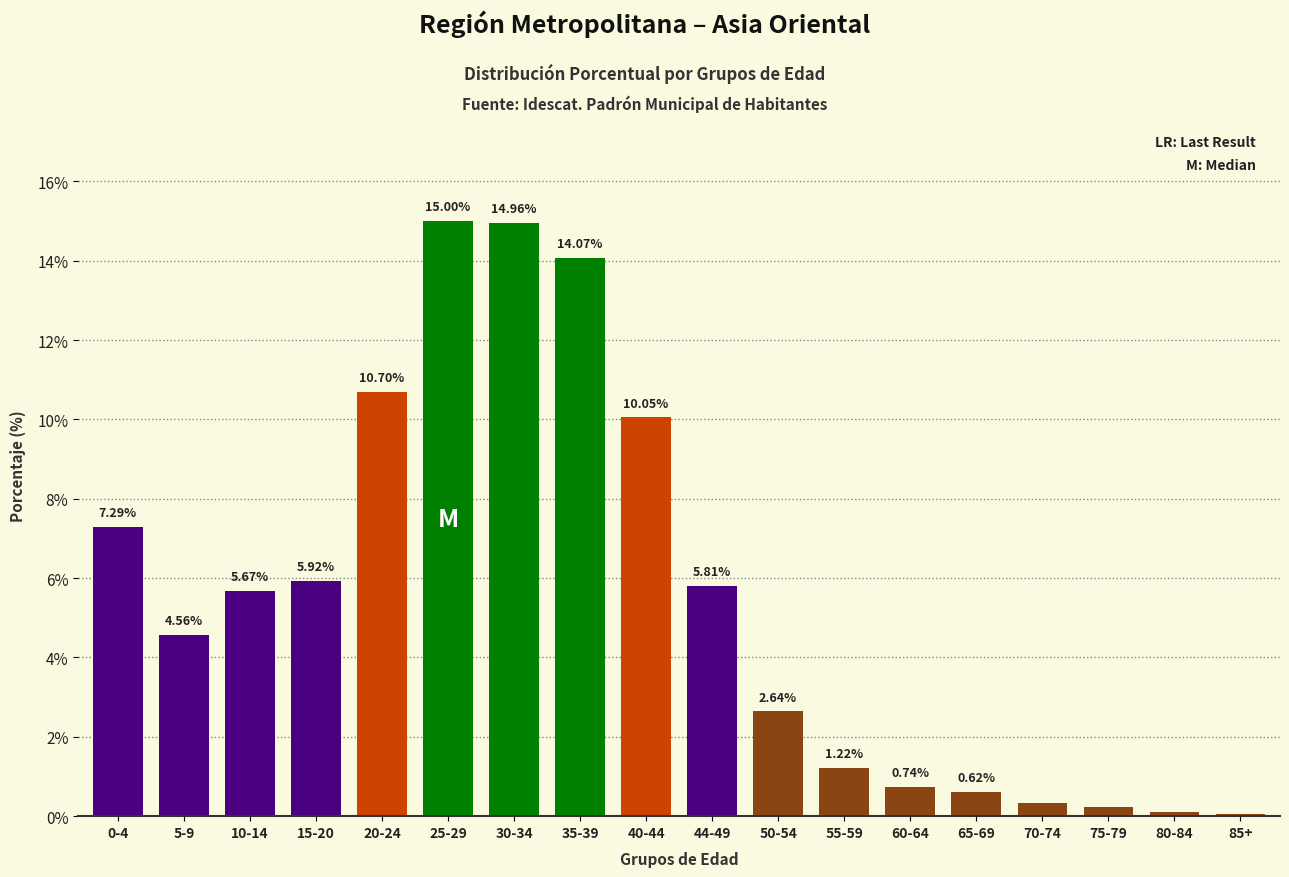

What is the change in value from 0-4 to 85+?

-7.2